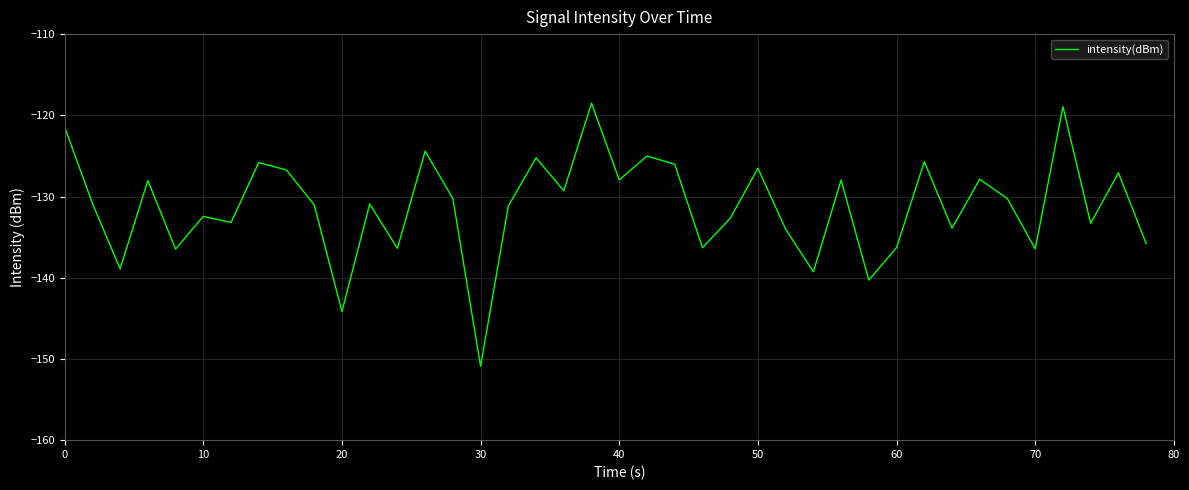

What is the minimum value shown in the chart?

-150.9